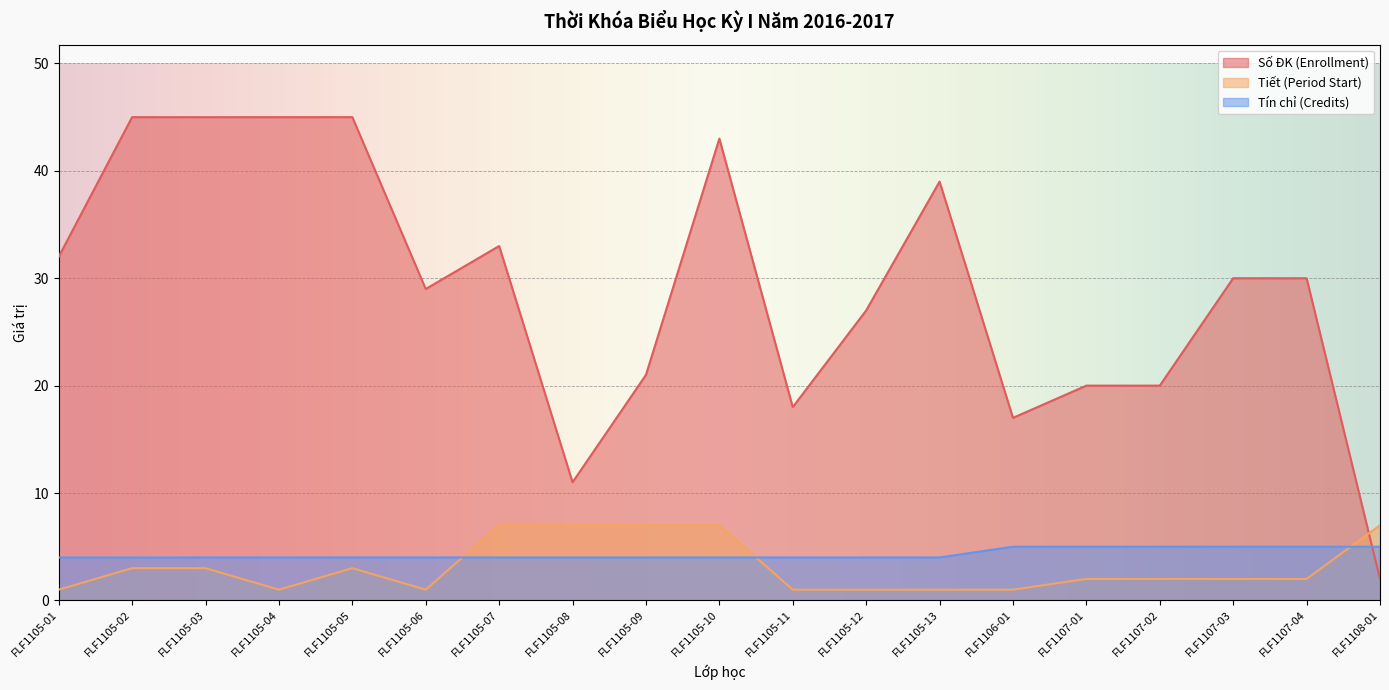

Is it true that Số ĐK (Enrollment) equals 21 at FLF1105-13?

False